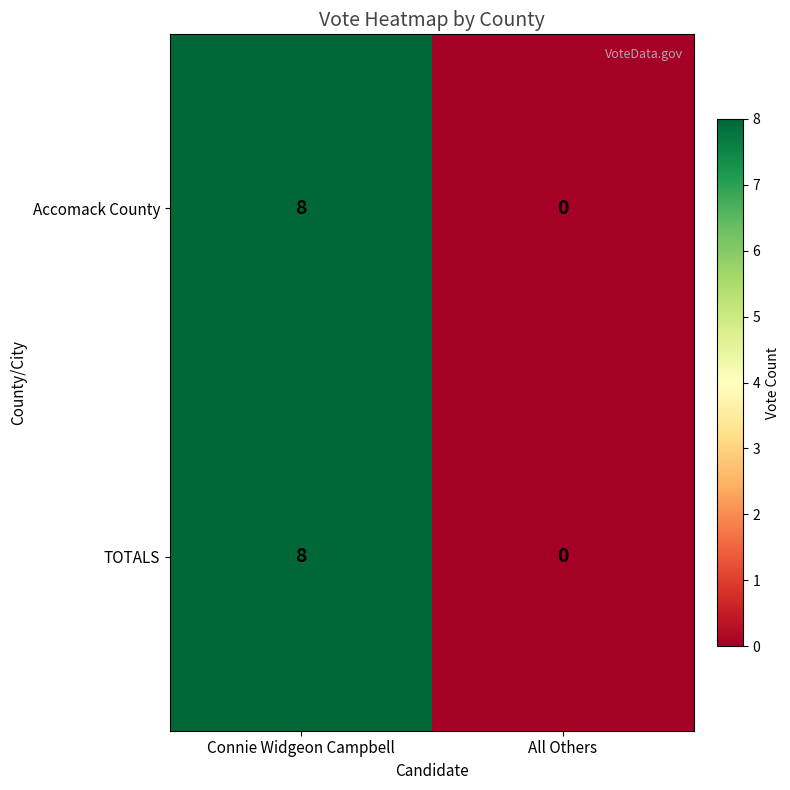

Reading left to right, what are all the values shown in this chart?

Accomack County: 8	0
TOTALS: 8	0